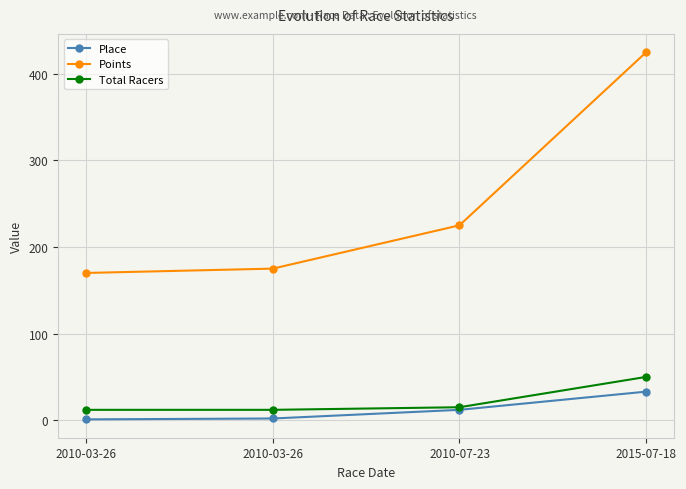

How many lines are shown in the chart?

3